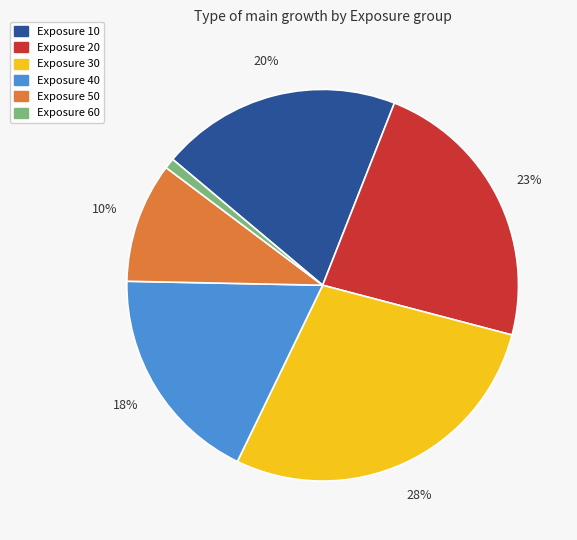

To the nearest percent, what is the combined percentage of Exposure 40 and Exposure 50?

28%